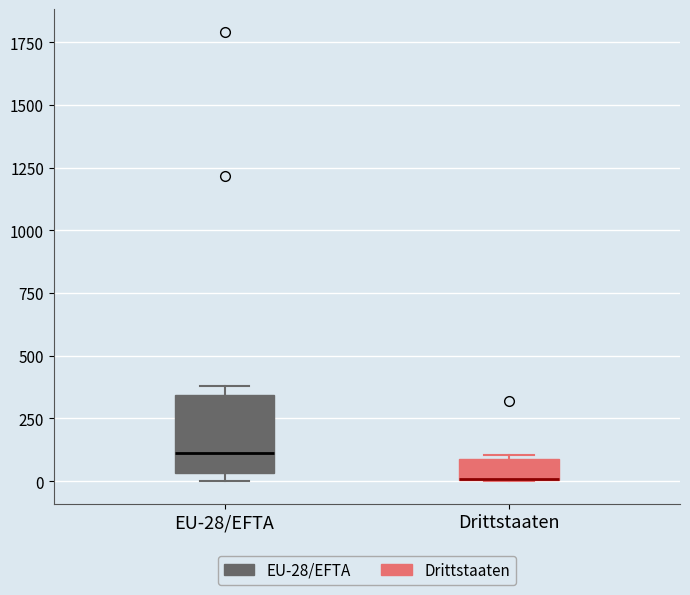

Where is the upper edge of the box for Drittstaaten on the y-axis? The values are not printed on the chart, so give them approximately, as read against the axis.

100